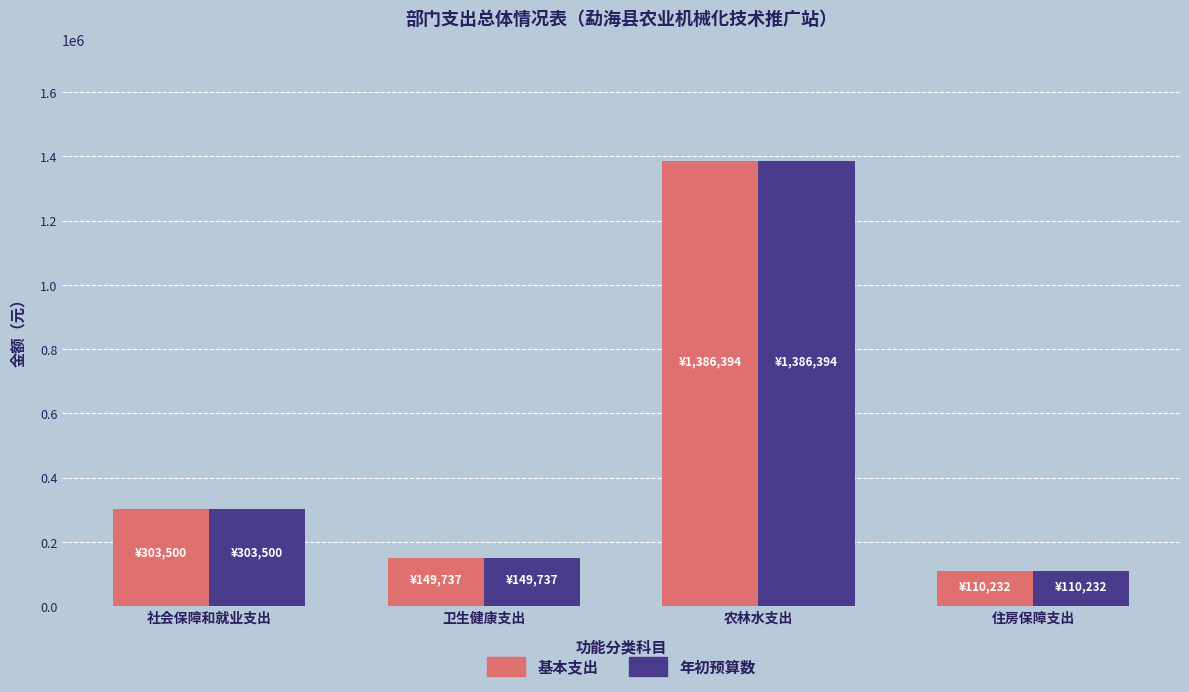

What is the total value across all series at 卫生健康支出?

299475.0